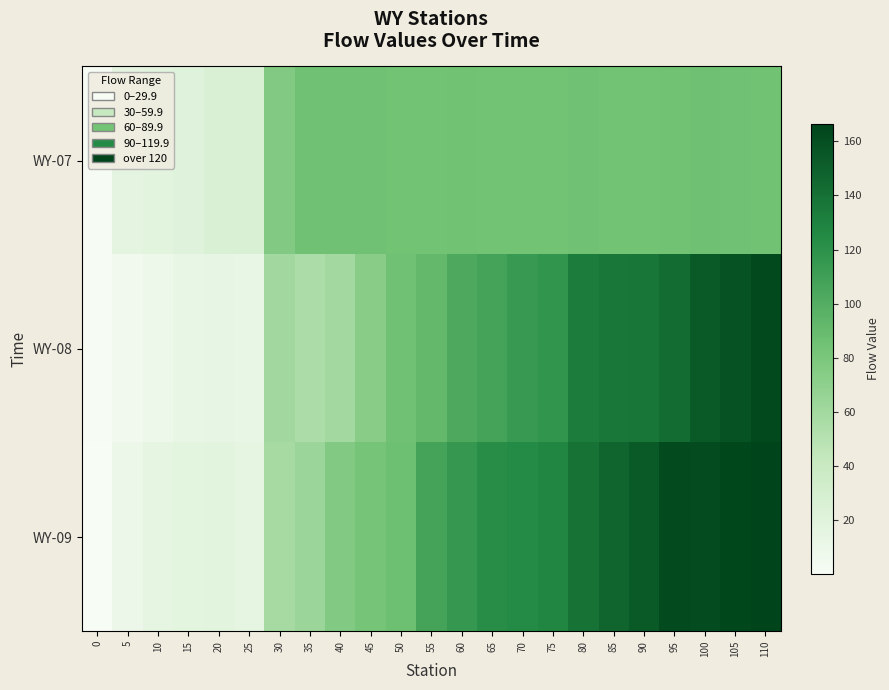

Between 55 and 65, which is larger?

65